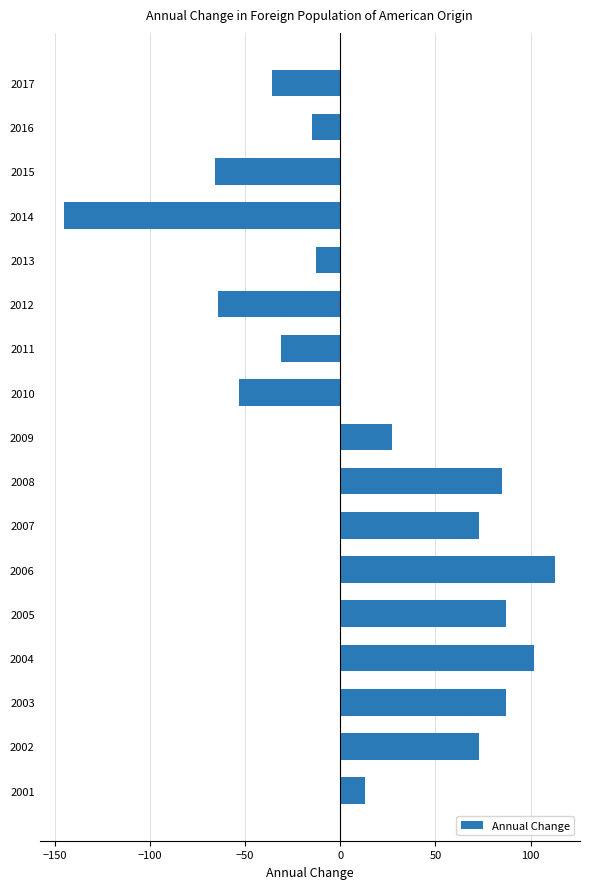

Where is the data nearest to the value -16?

2016